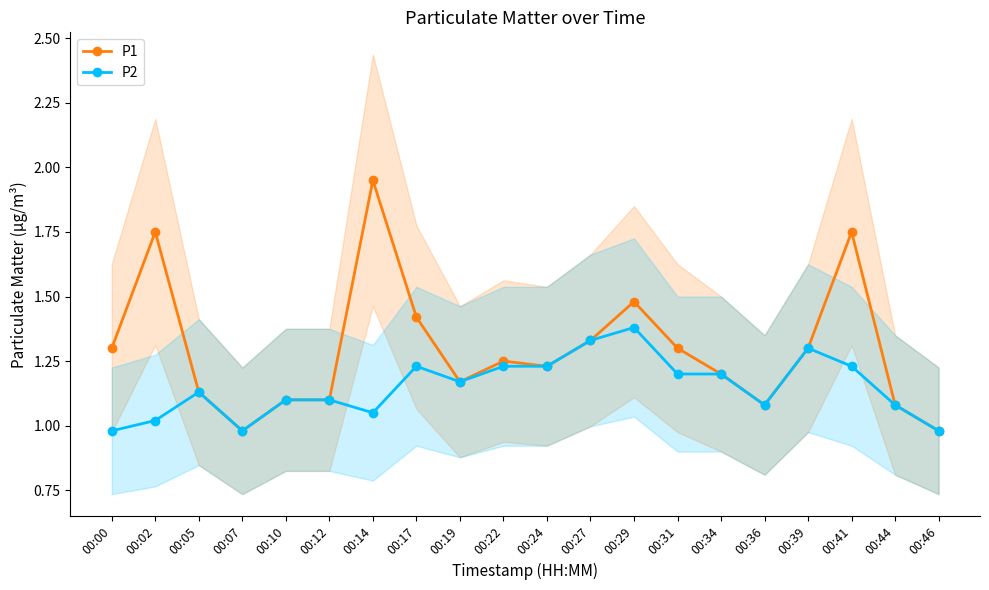

The P2 series shows 2.1 at 00:41. True or false?

False